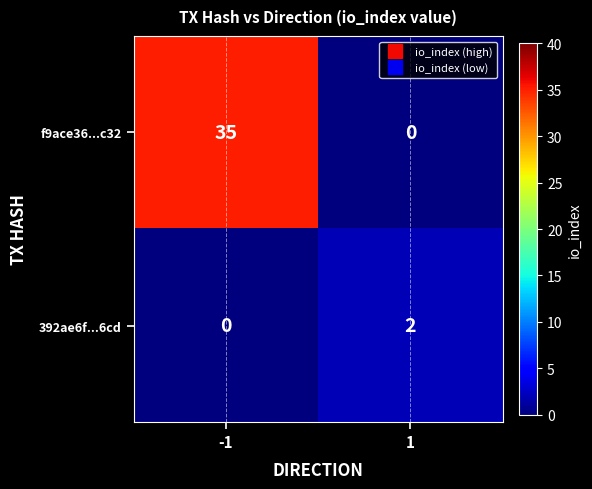

Read the f9ace36...c32 value at -1.

35